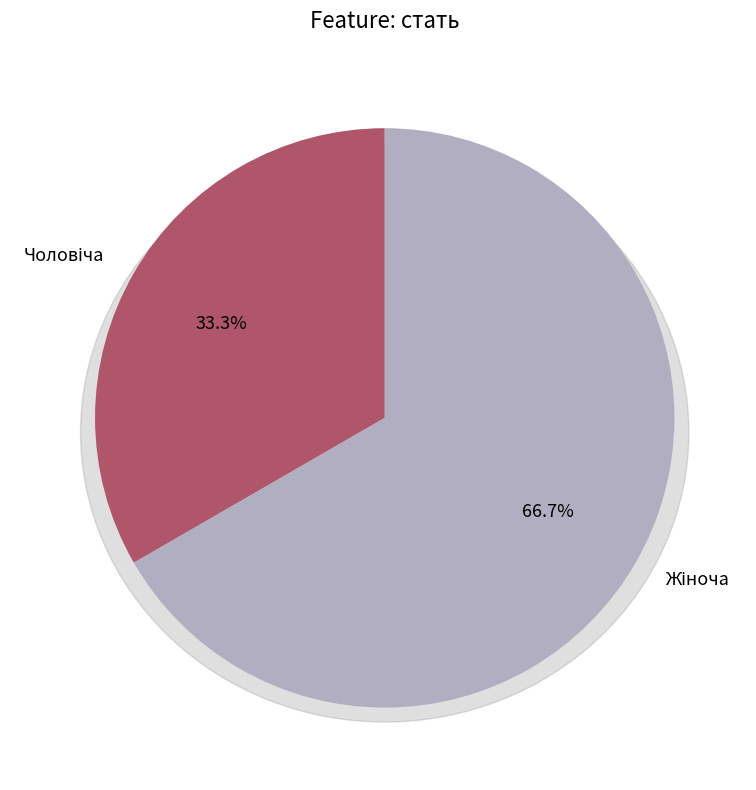

To the nearest percent, what percentage of the pie is Чоловіча?

33%